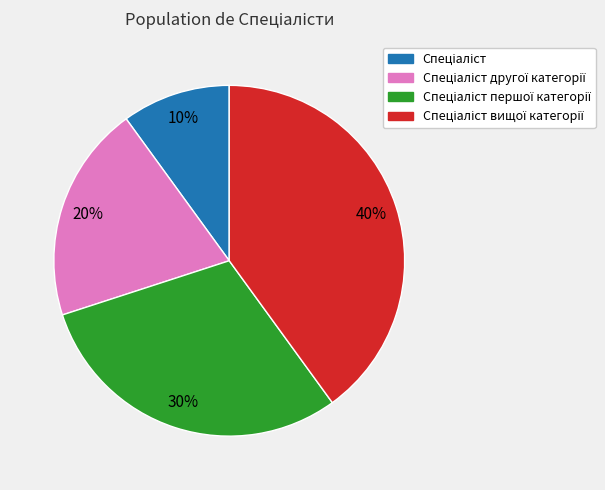

Is there a majority slice in this chart?

No